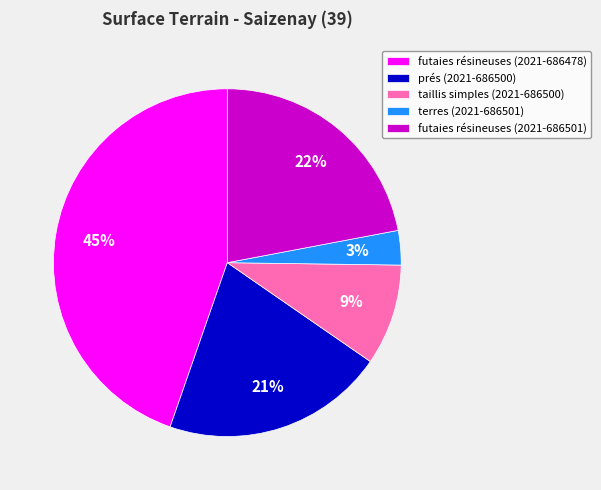

What is the ratio of the value at terres (2021-686501) to the value at futaies résineuses (2021-686501)?

0.1